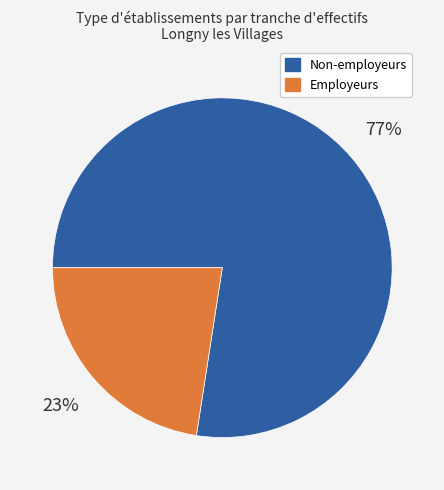

To the nearest percent, what is the average slice percentage?

50%